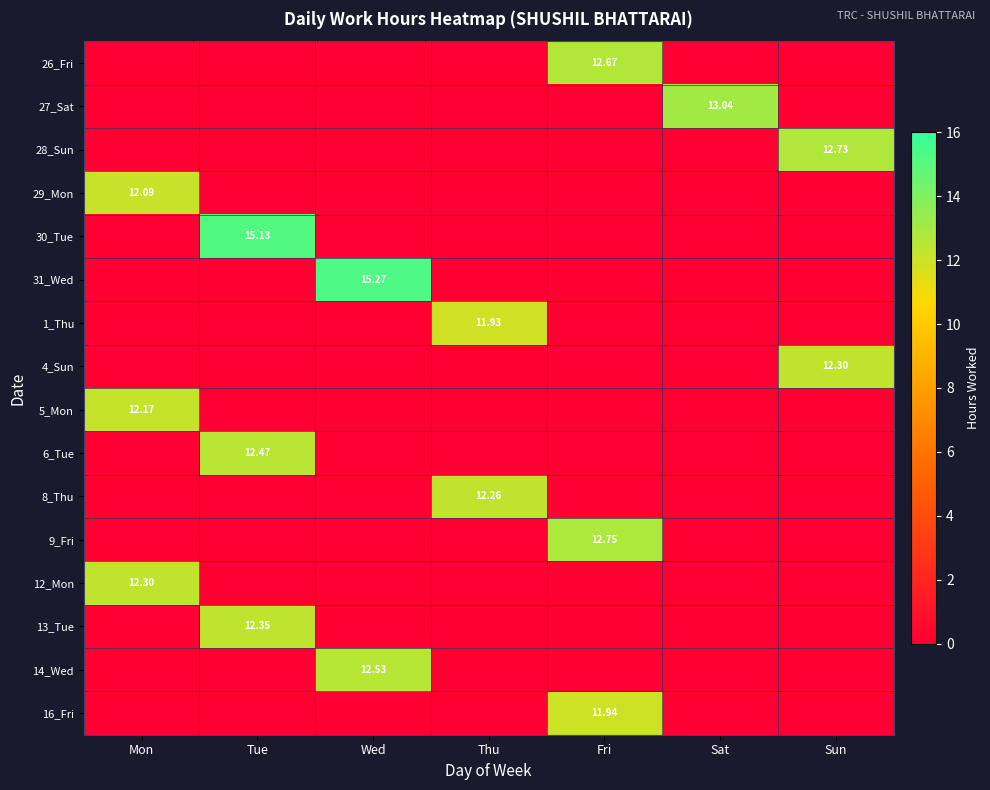

The 1_Thu series shows 4.6 at Wed. True or false?

False